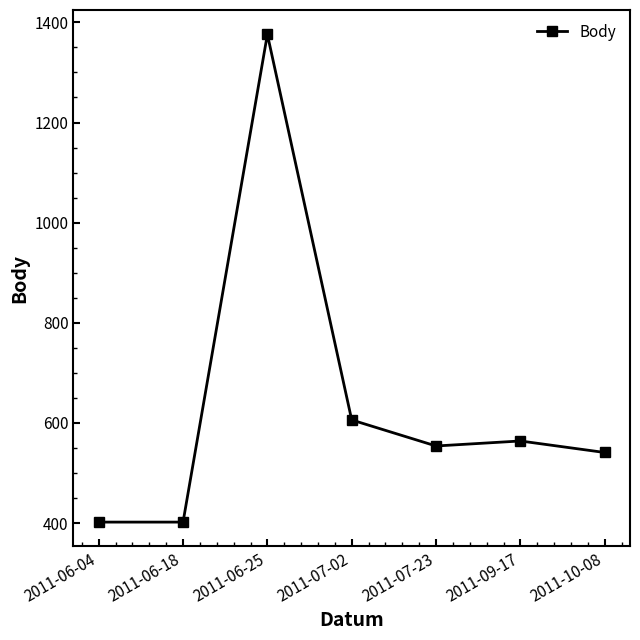

What is the ratio of the value at 2011-07-23 to the value at 2011-09-17?

1.0